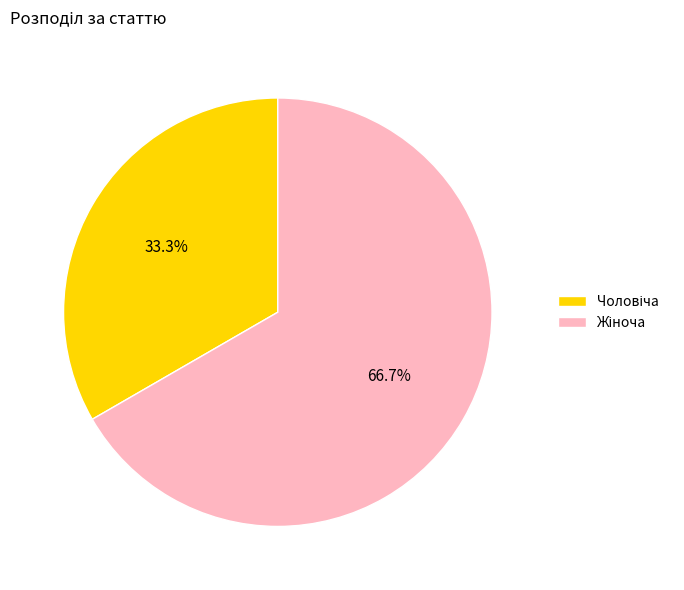

Count the number of slices in the pie.

2